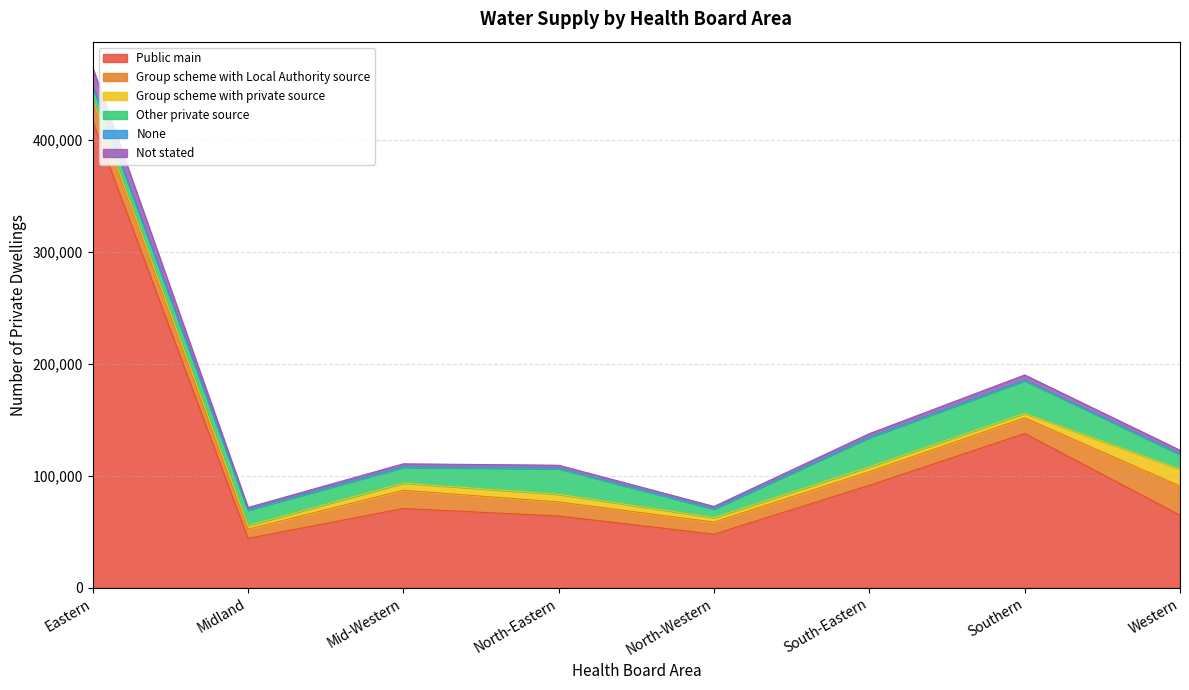

Which series changed the most between Southern and Western?

Public main